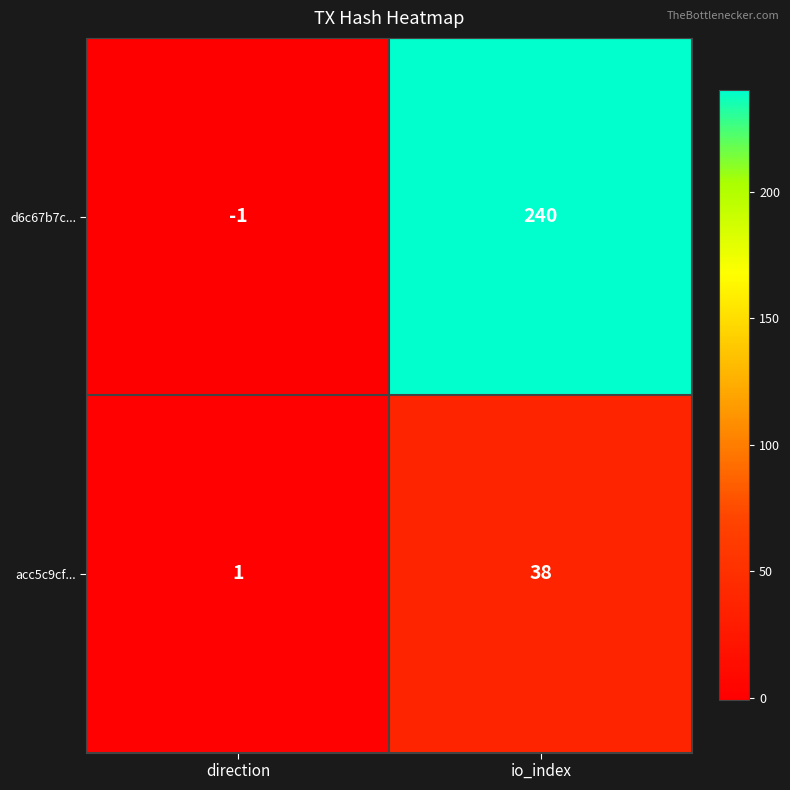

Rank the series at direction from lowest to highest value.

d6c67b7c..., acc5c9cf...